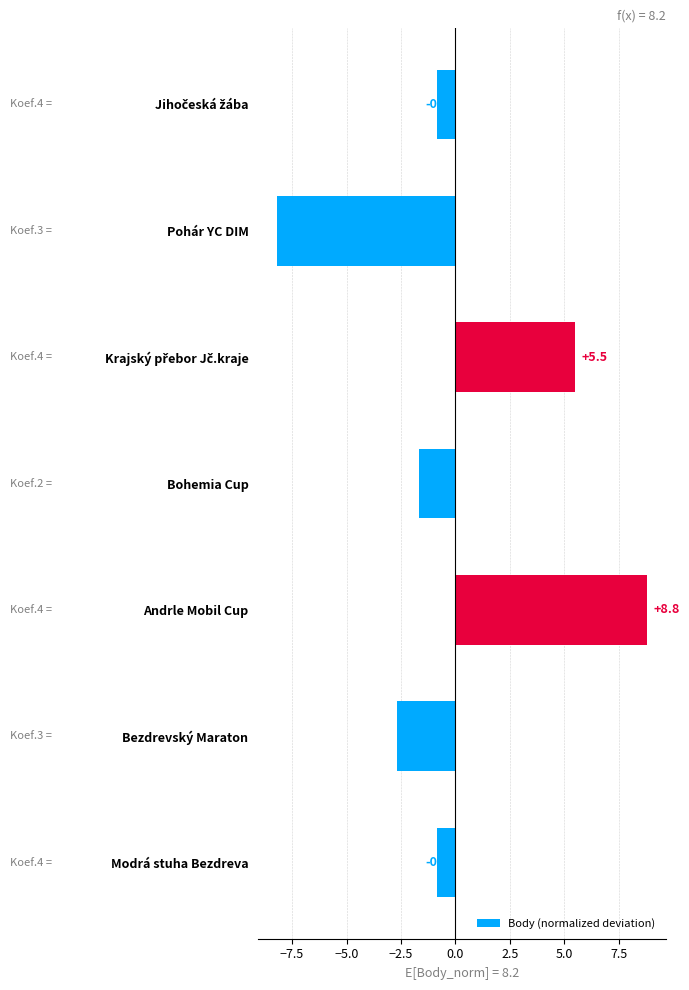

Which category has the highest value across all series?

Andrle Mobil Cup